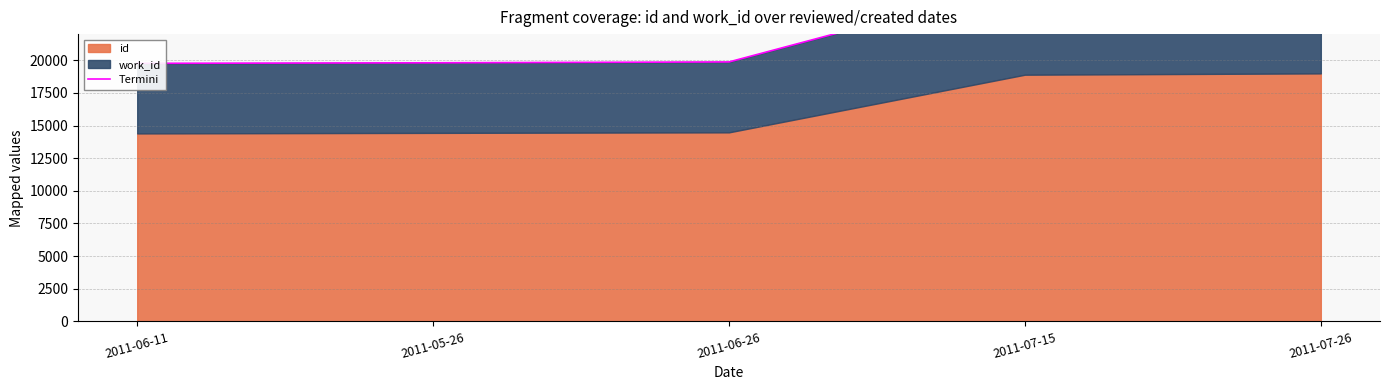

At which label does the data first exceed 19869?

2011-07-15